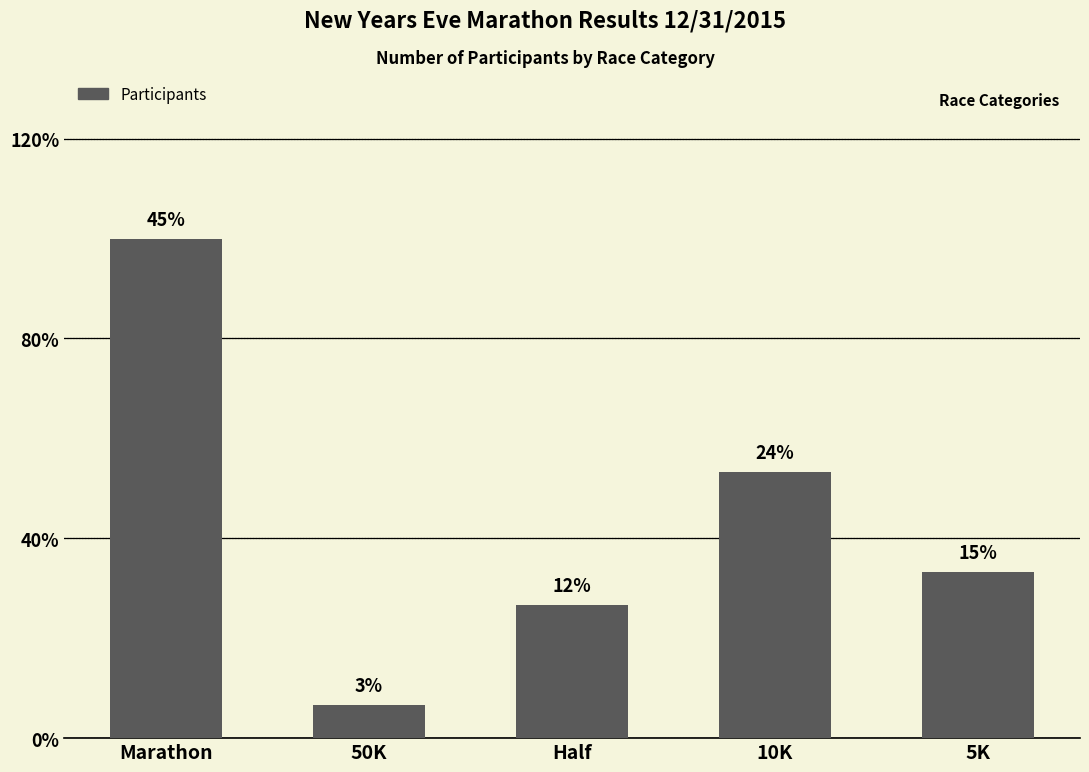

What is the ratio of the value at 10K to the value at Marathon?

0.5